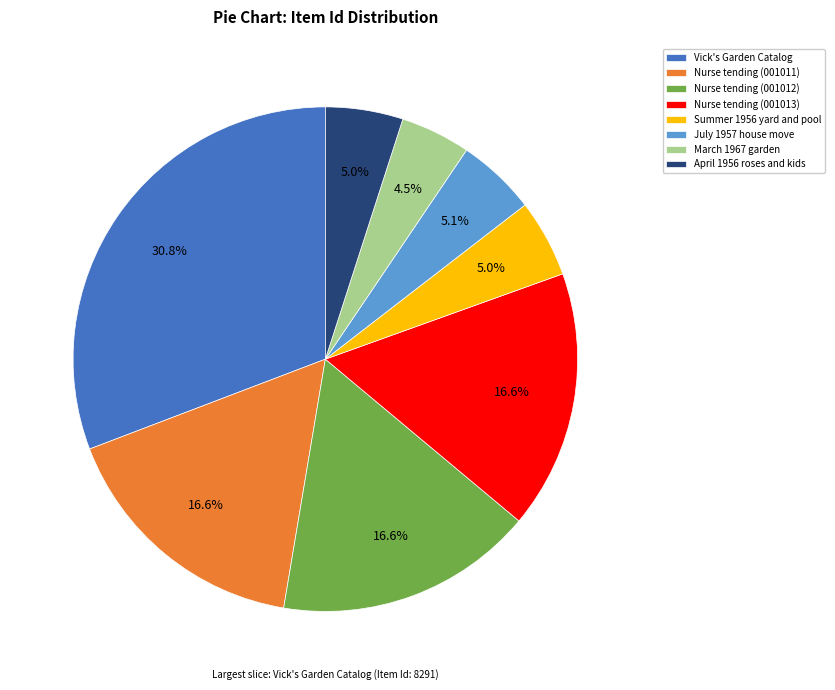

To the nearest percent, what percentage of the pie is July 1957 house move?

5%